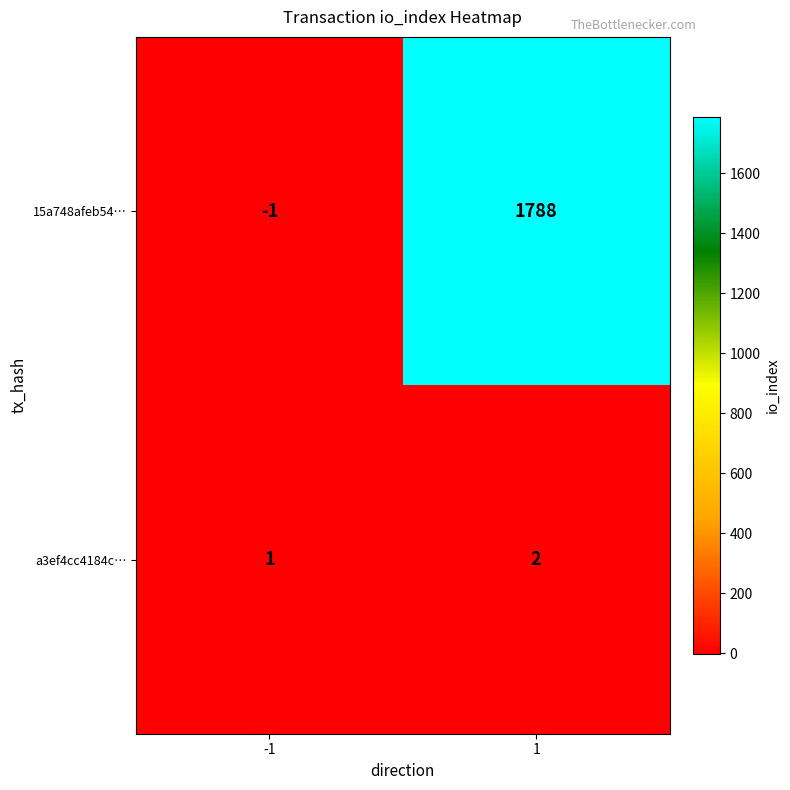

Which series has the largest total across all categories?

15a748afeb54…